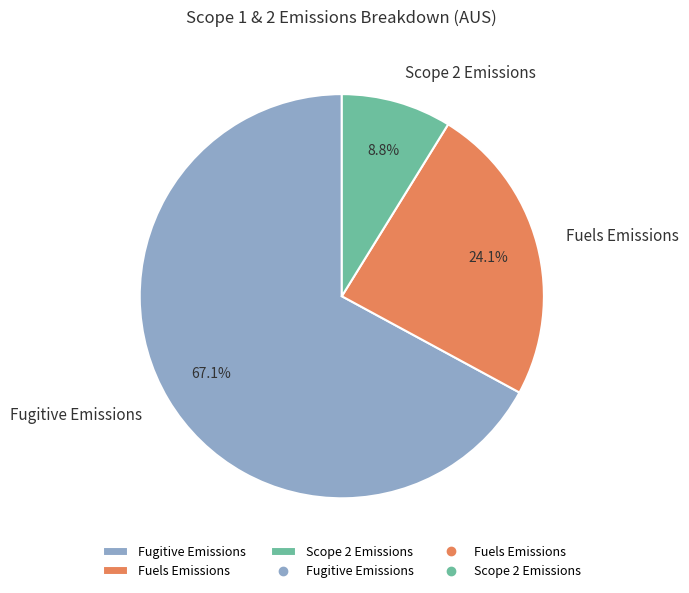

True or false: Fugitive Emissions accounts for 76% of the total.

False